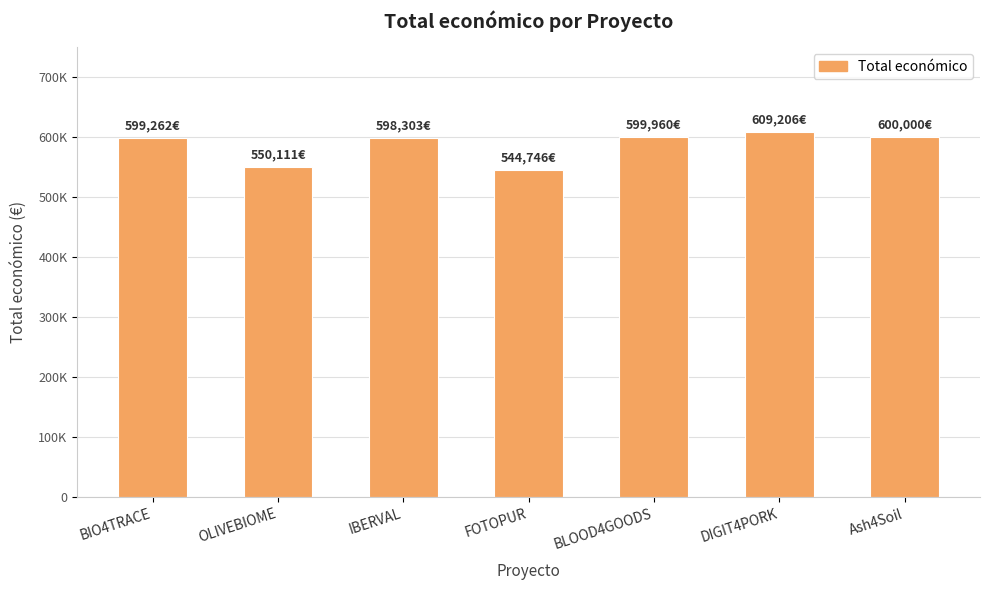

Rank the categories by value from highest to lowest.

DIGIT4PORK, Ash4Soil, BLOOD4GOODS, BIO4TRACE, IBERVAL, OLIVEBIOME, FOTOPUR